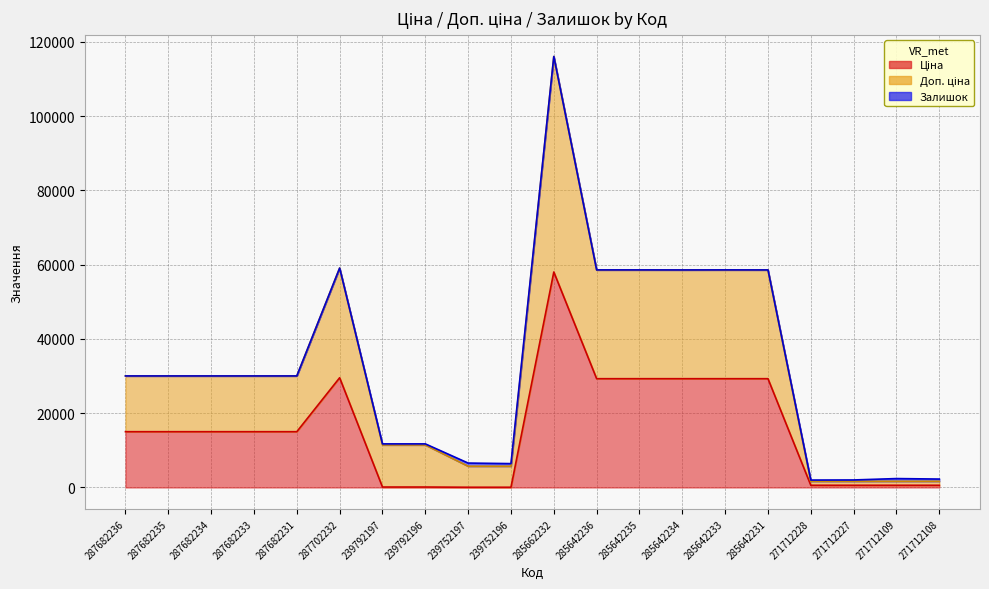

How many values in the Ціна series are below 15019?

8